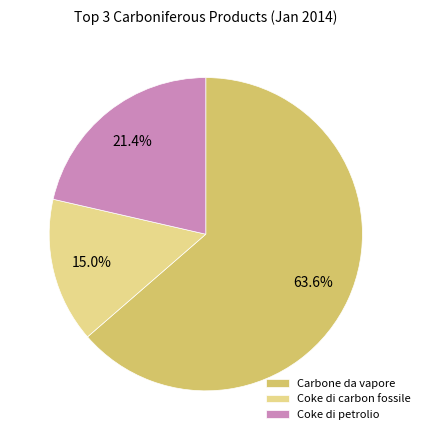

To the nearest percent, what portion does Coke di petrolio represent?

21%